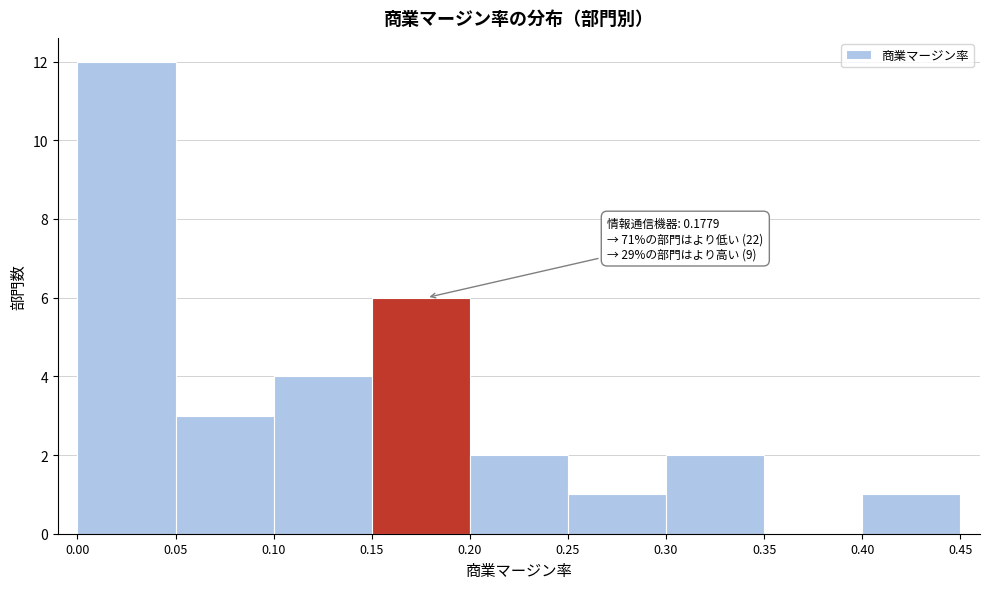

Which range on the x-axis has the tallest bar?

0.00 to 0.05